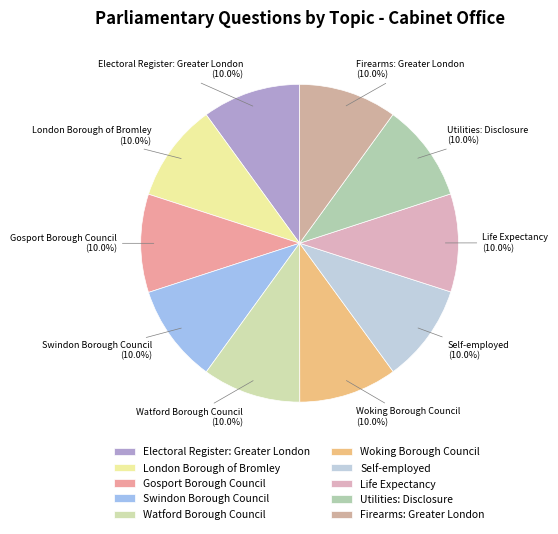

Combined, what portion of the pie is London Borough of Bromley and Swindon Borough Council?

20.0%